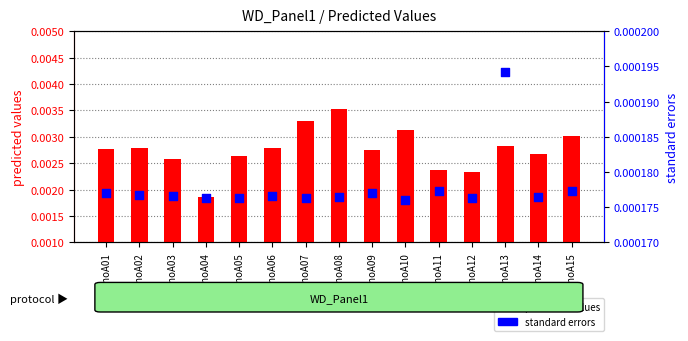

What are all the series names shown in the legend?

predicted values, standard errors